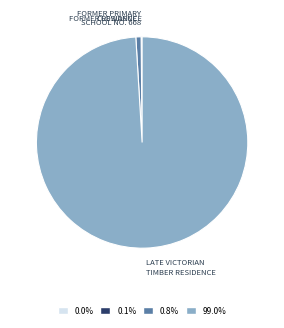

Is there any slice that represents more than half of the pie?

Yes